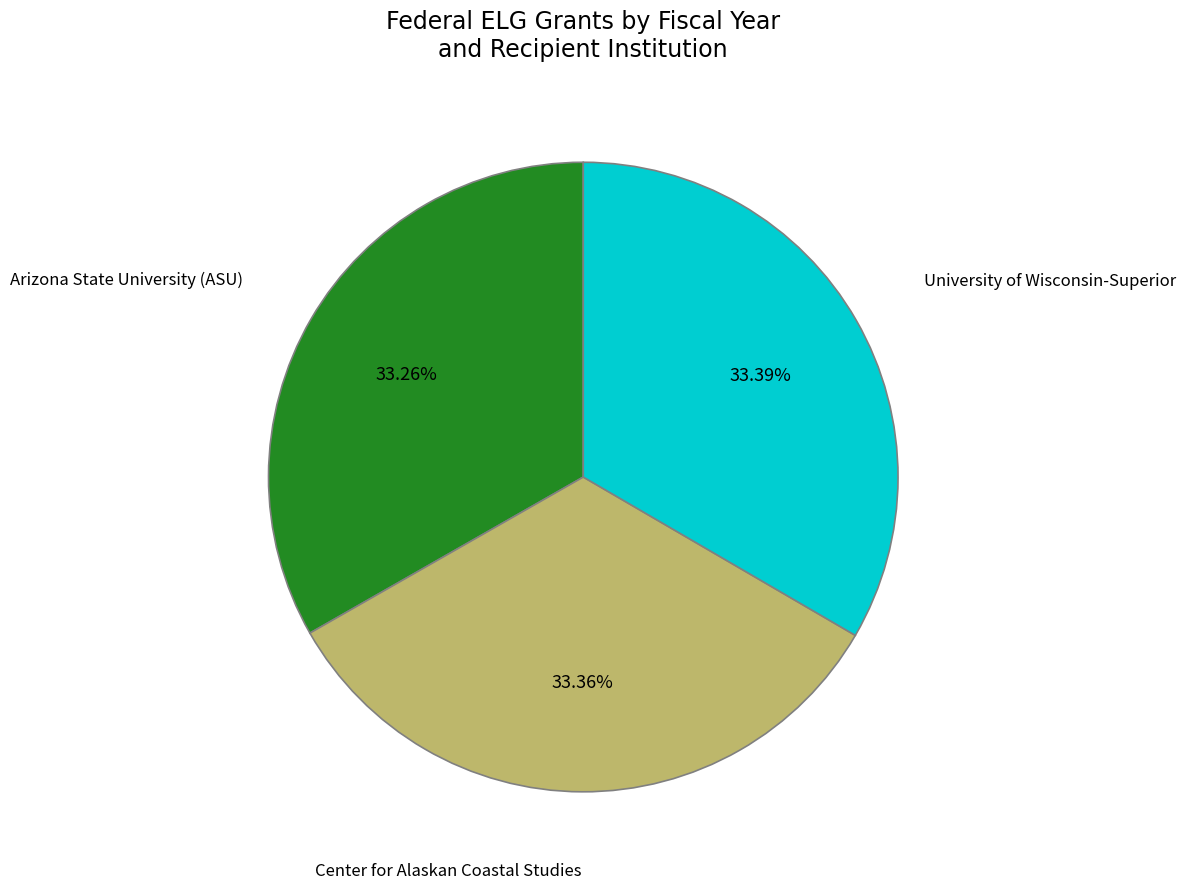

Approximately how many times larger is the value at University of Wisconsin-Superior compared to Center for Alaskan Coastal Studies?

1.0